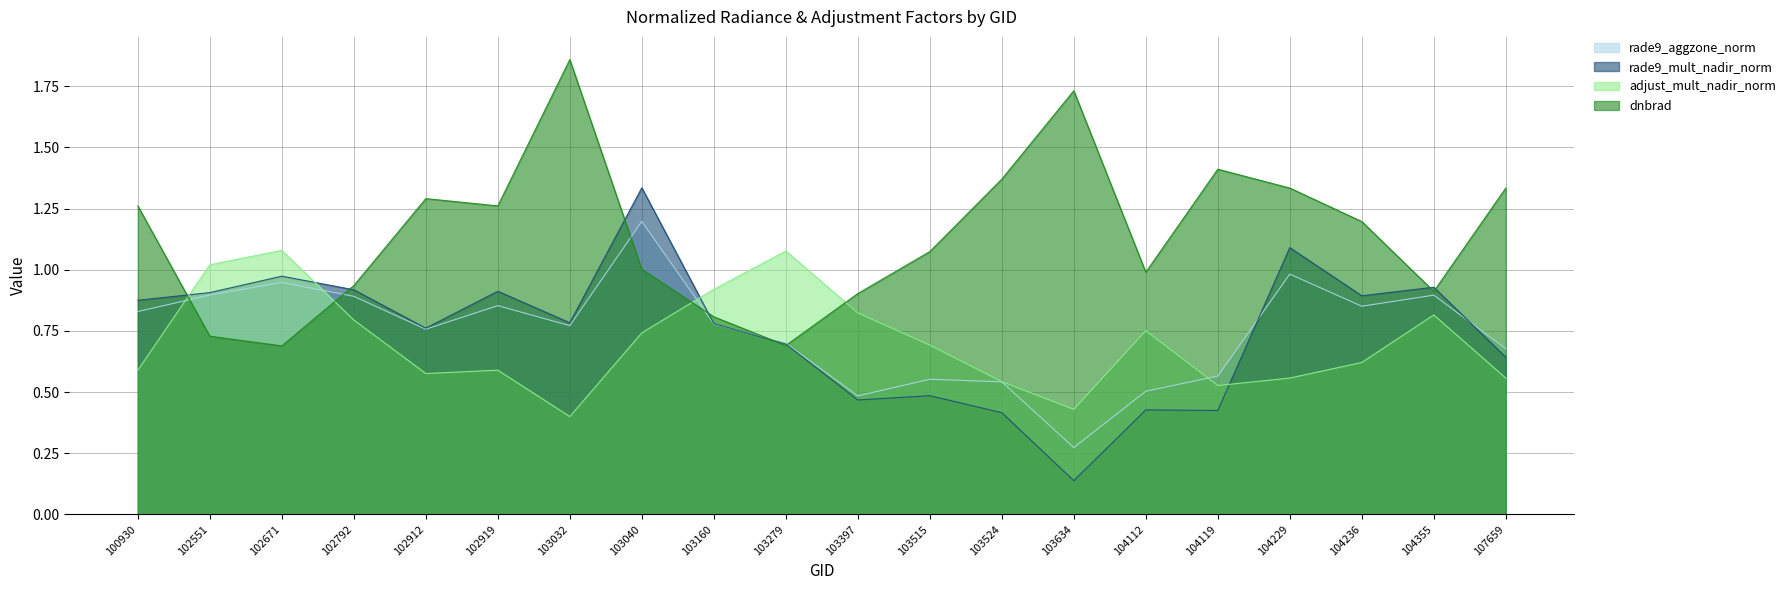

Is the value of dnbrad at 102792 greater than the value of rade9_aggzone_norm at 104236?

Yes